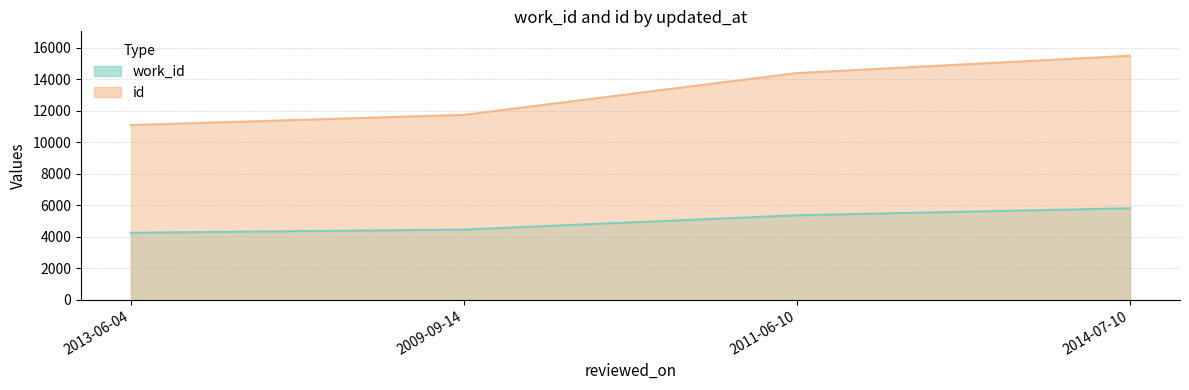

Reading left to right, extract all data points from this chart.

work_id: 4255	4458	5366	5812
id: 11087	11739	14388	15487